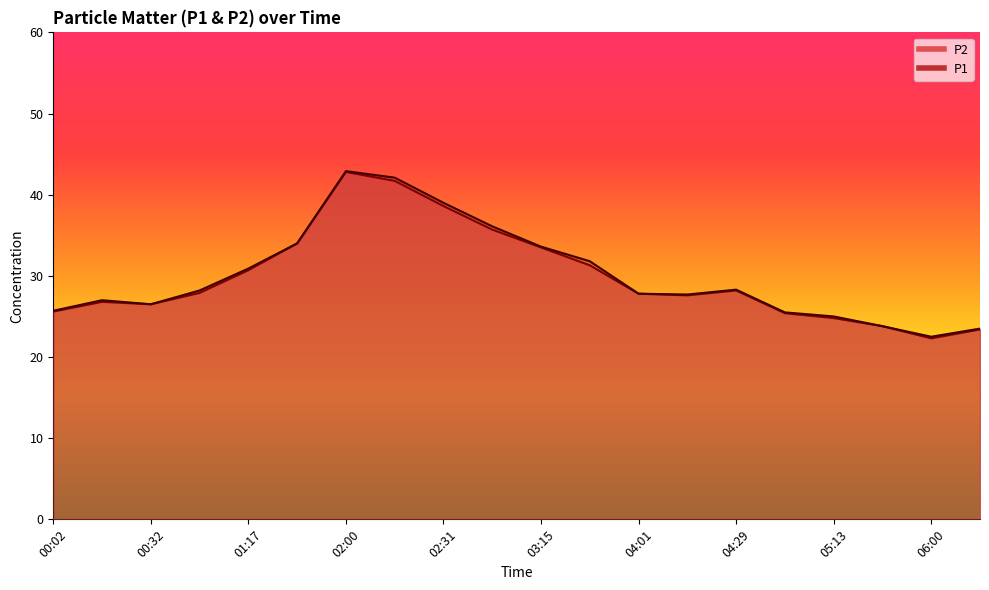

Rank the categories by P2 value from lowest to highest.

06:00, 06:13, 05:44, 05:13, 04:58, 00:02, 00:32, 00:16, 04:14, 04:01, 00:47, 04:29, 01:17, 03:30, 03:15, 01:31, 03:00, 02:31, 02:15, 02:00